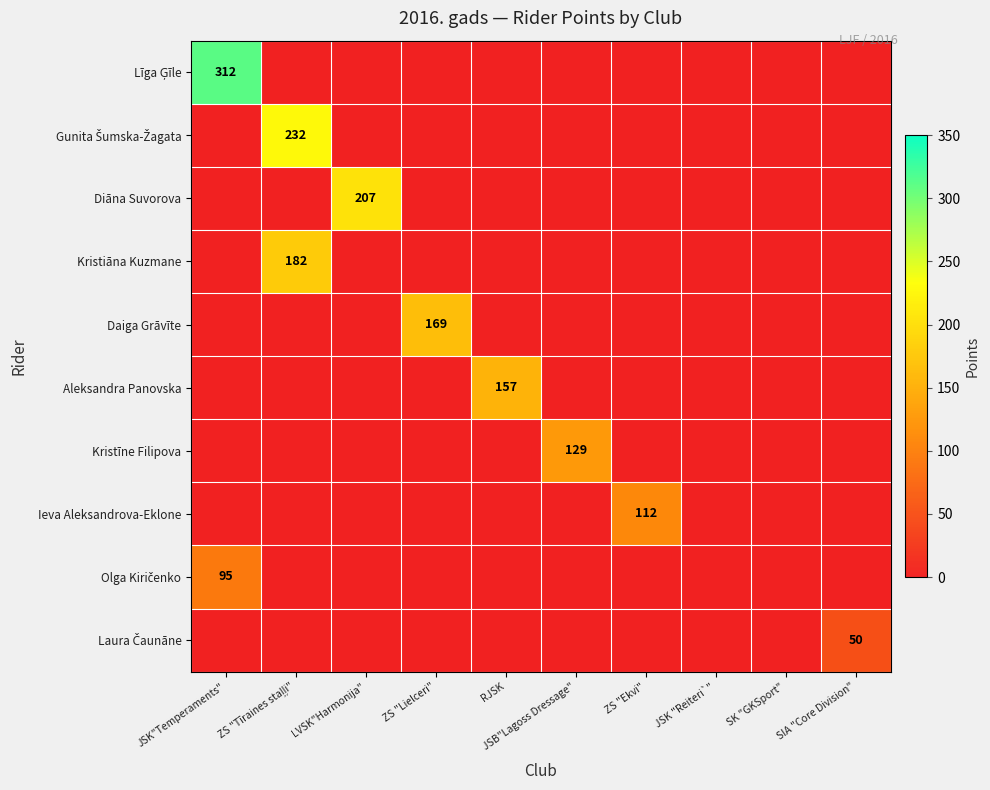

What is the sum of all Diāna Suvorova values?

207